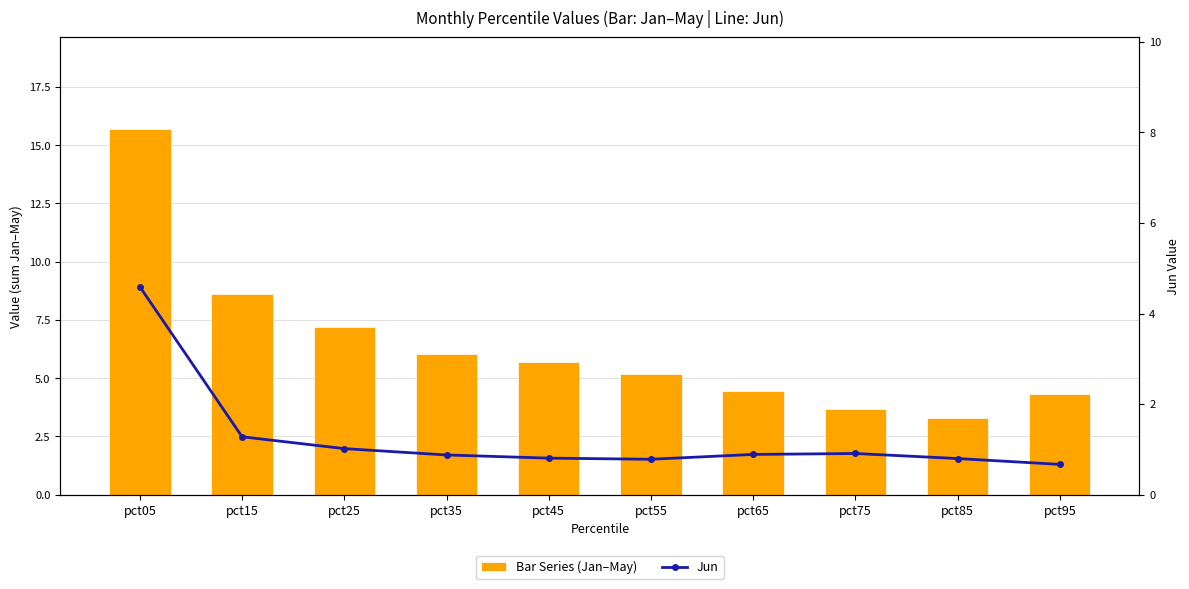

How many series are shown in this chart?

2